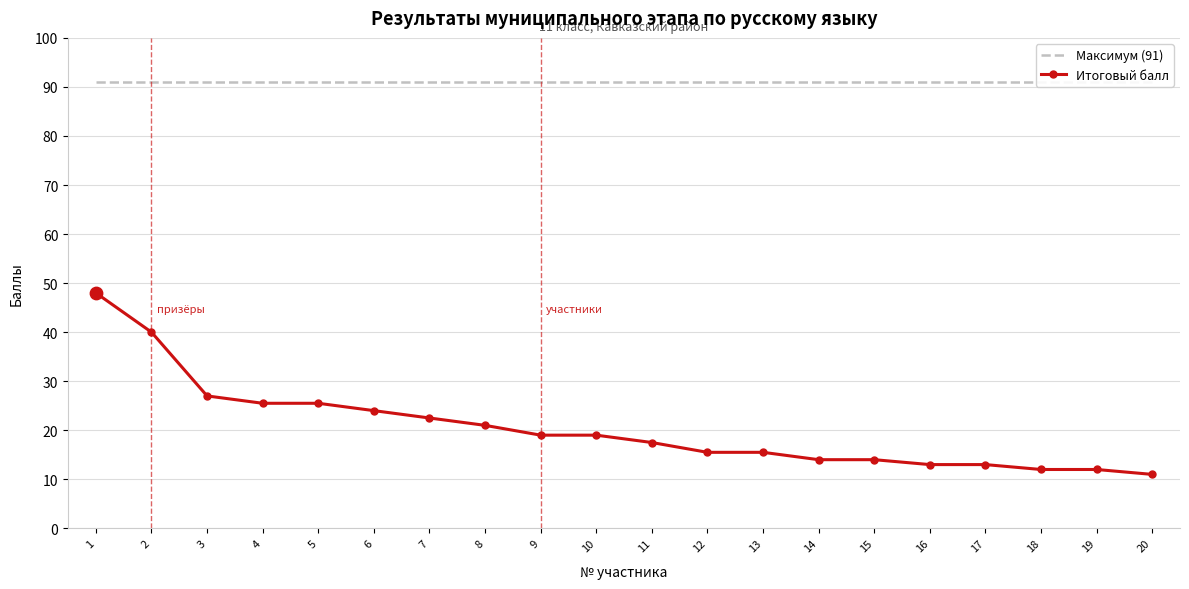

At how many categories does at least one series exceed 83?

20